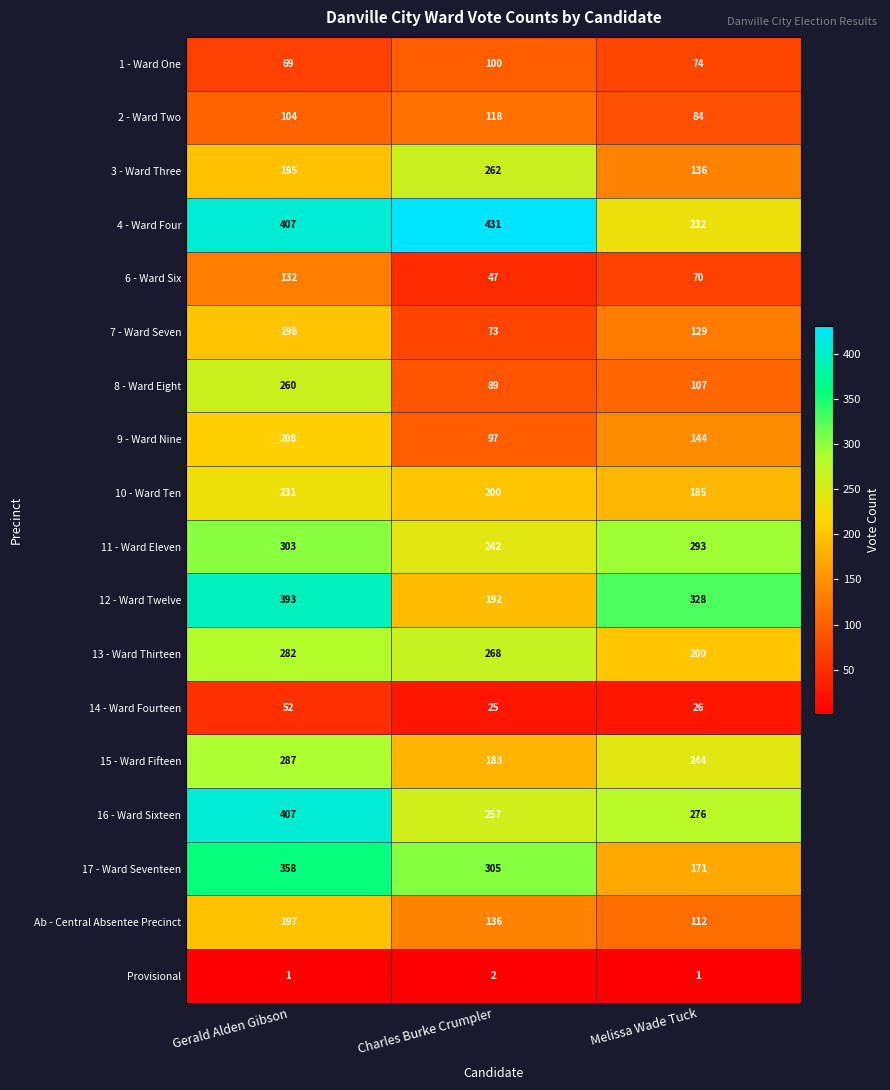

What is the sum of all 2 - Ward Two values?

306